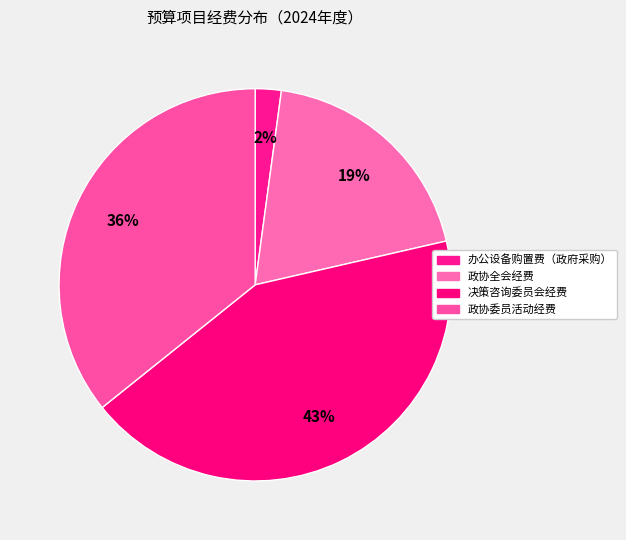

What is the total percentage of 政协委员活动经费 and 政协全会经费?

55.0%